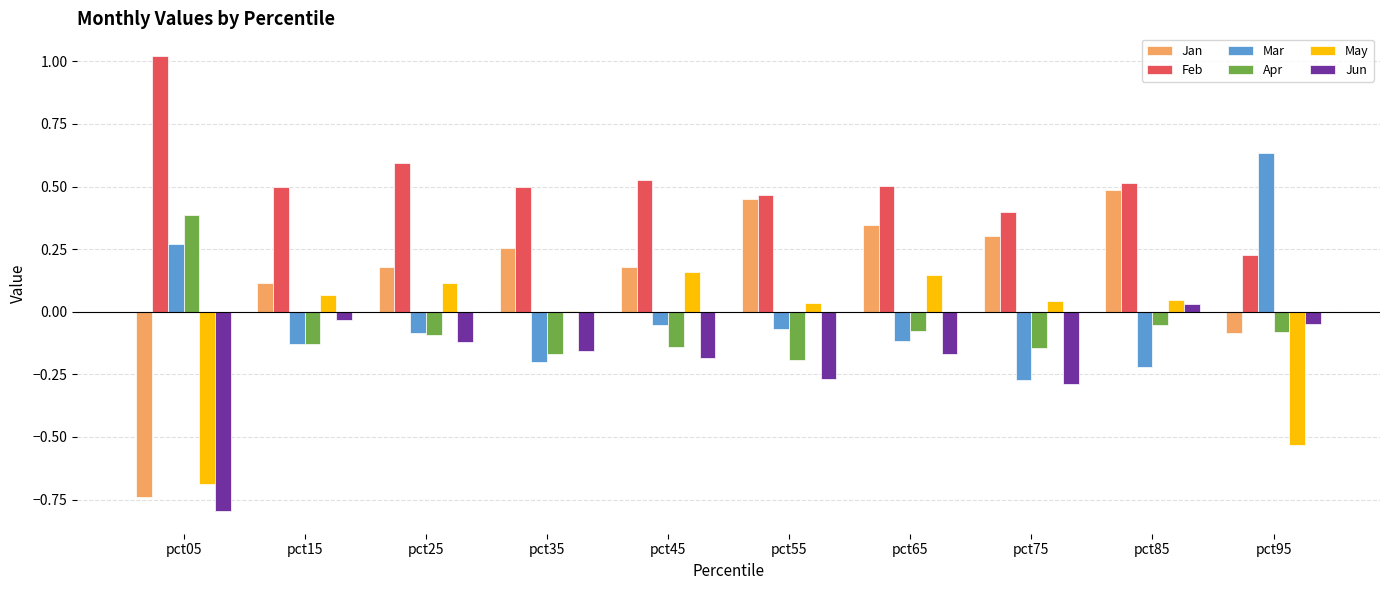

Where does the May series first go above 0?

pct15